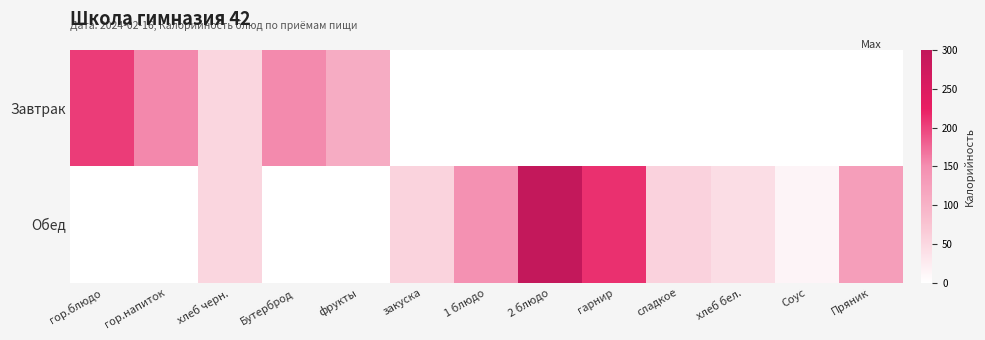

How many categories are shown in the chart?

13